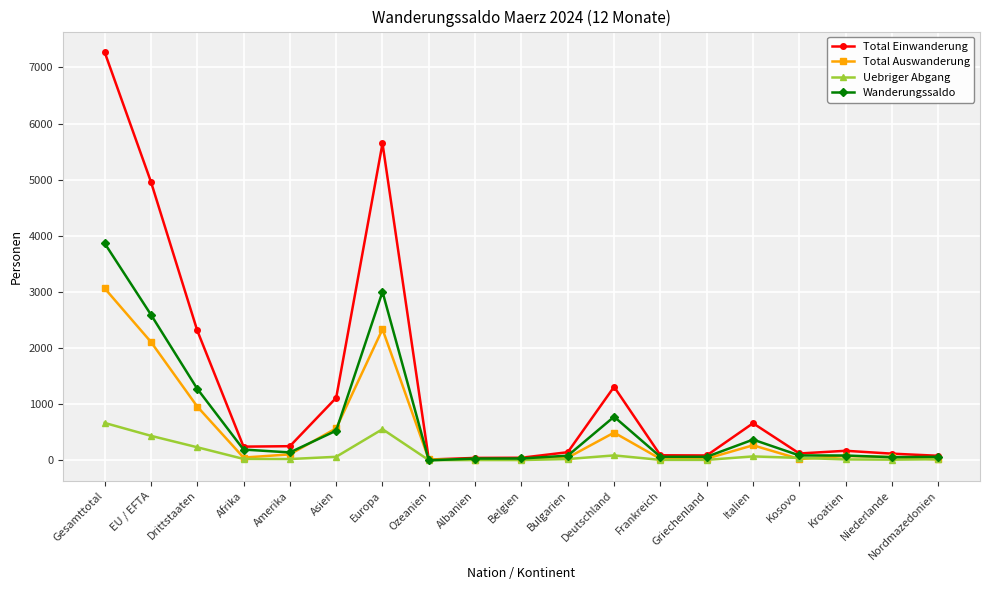

True or false: Wanderungssaldo has a value of 655 at Italien.

False